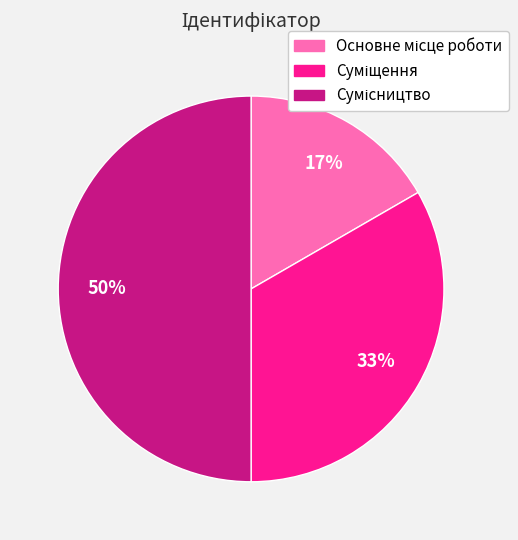

To the nearest percent, what is the average slice percentage?

33%